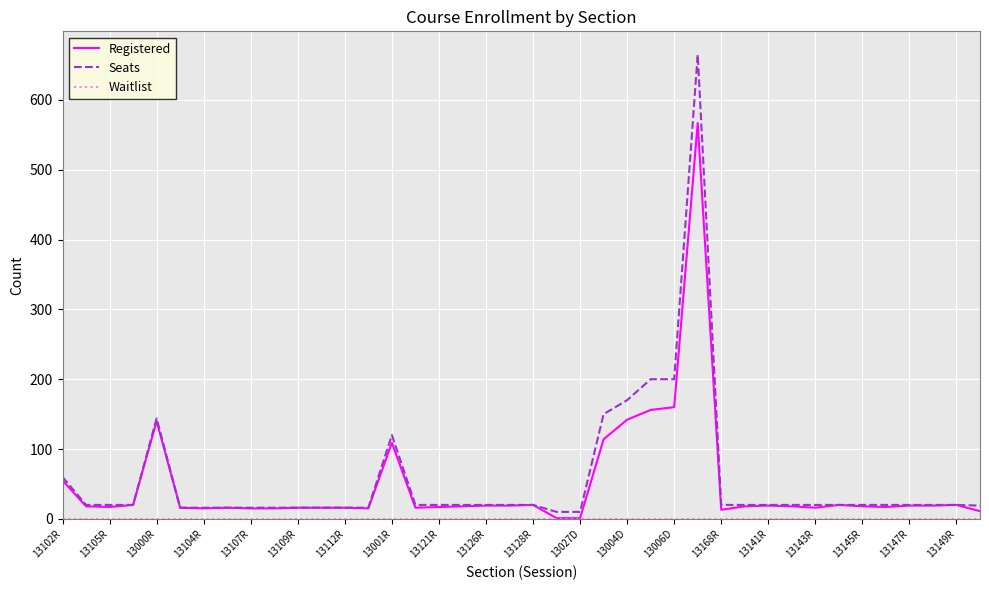

What is the highest value of the Registered series?

567